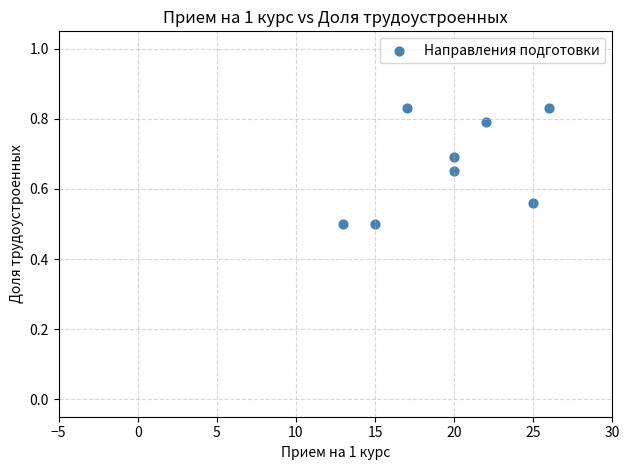

What is the average X value?

19.8